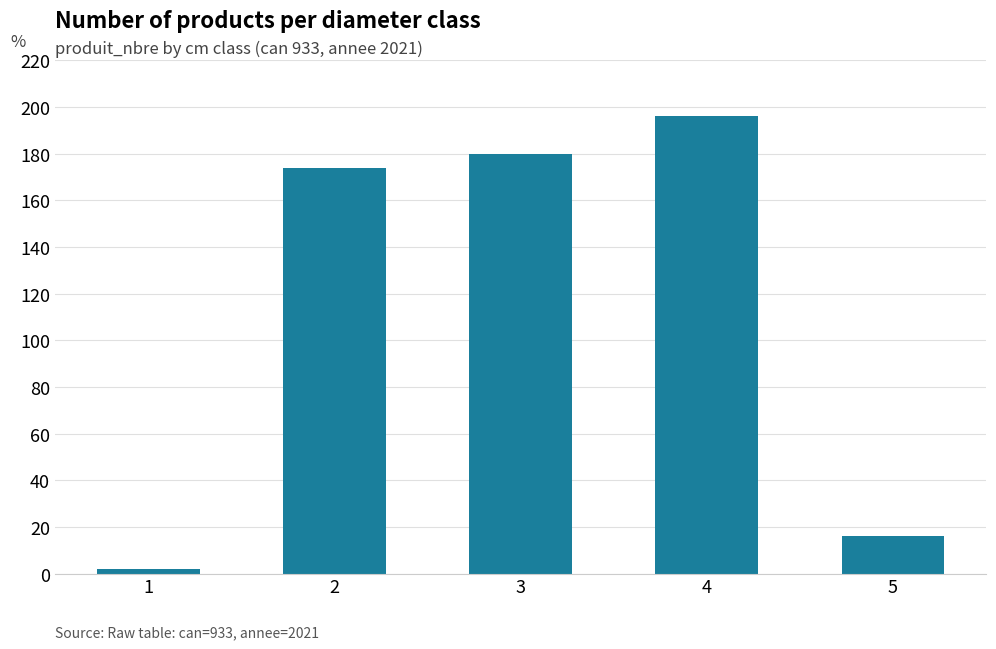

Which category has the highest value across all series?

4